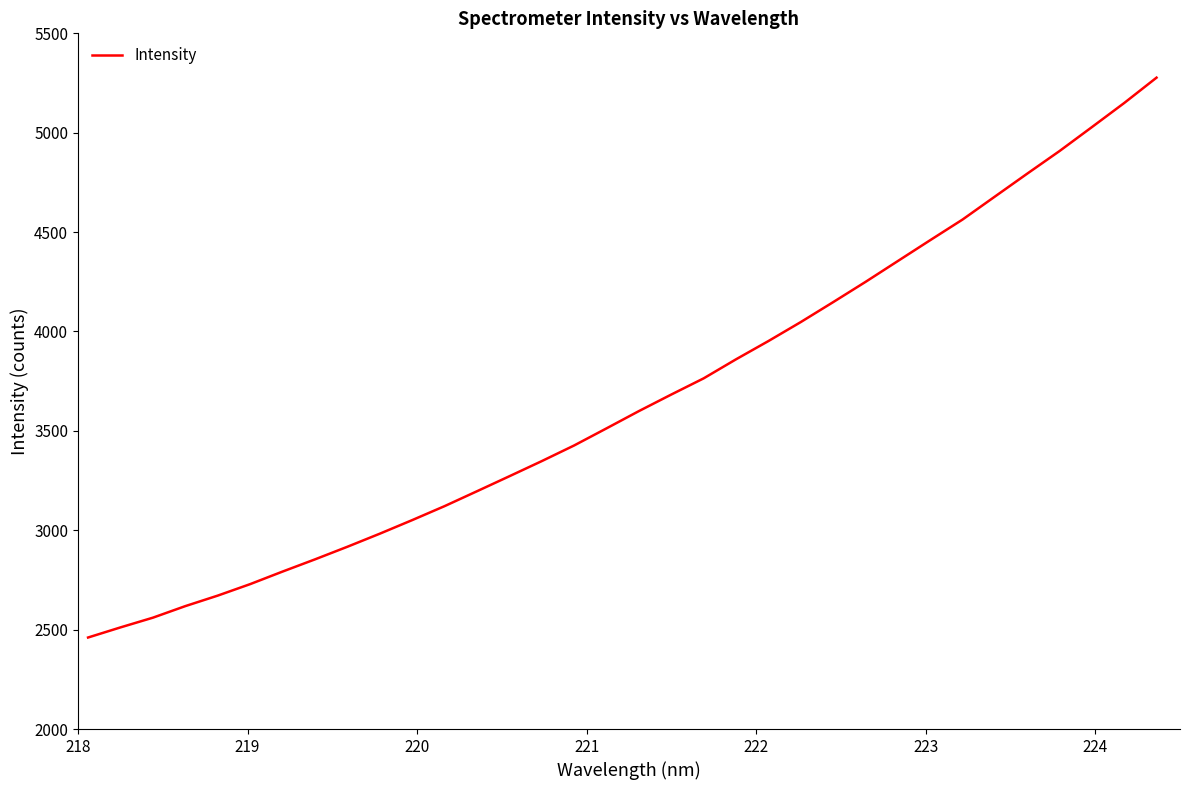

What is the greatest value displayed?

5277.1